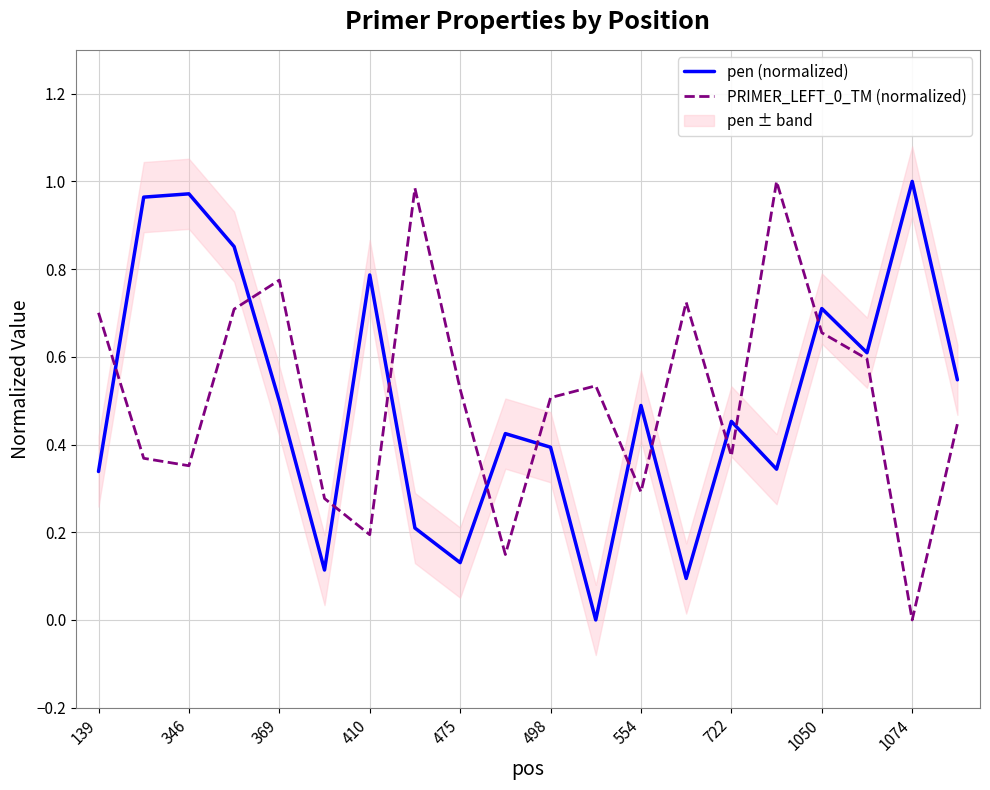

The value of PRIMER_LEFT_0_TM (normalized) at 554 is 0.2. True or false?

False